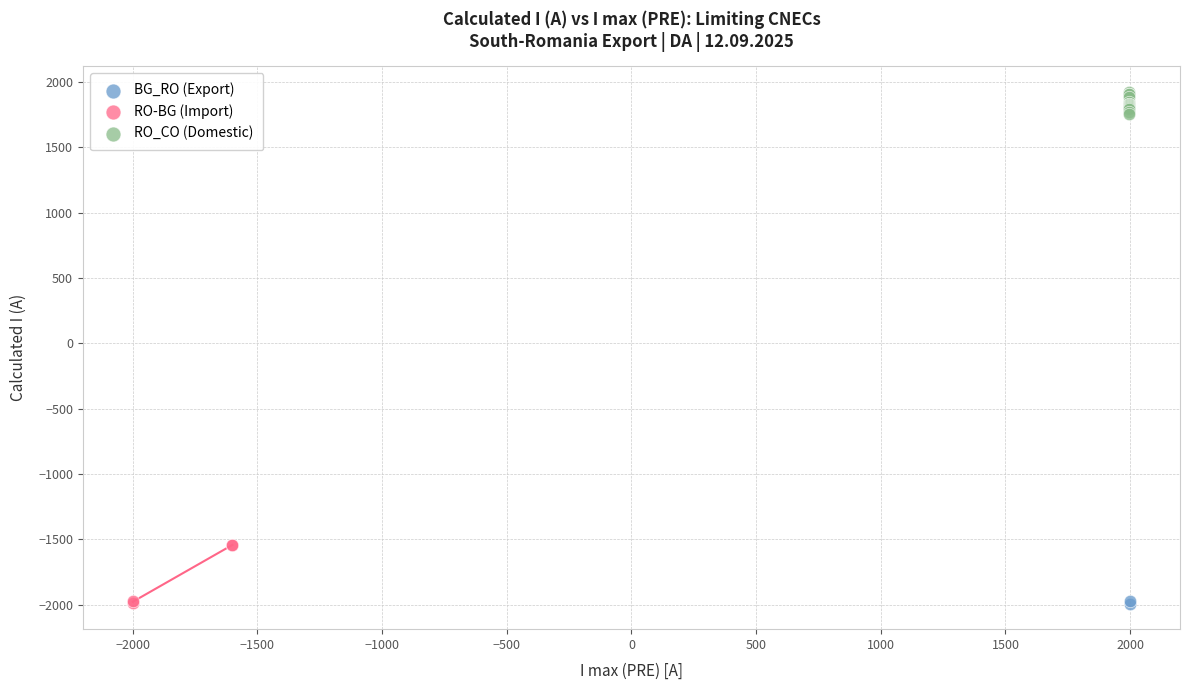

What are all the series names shown in the legend?

BG_RO (Export), RO-BG (Import), RO_CO (Domestic)